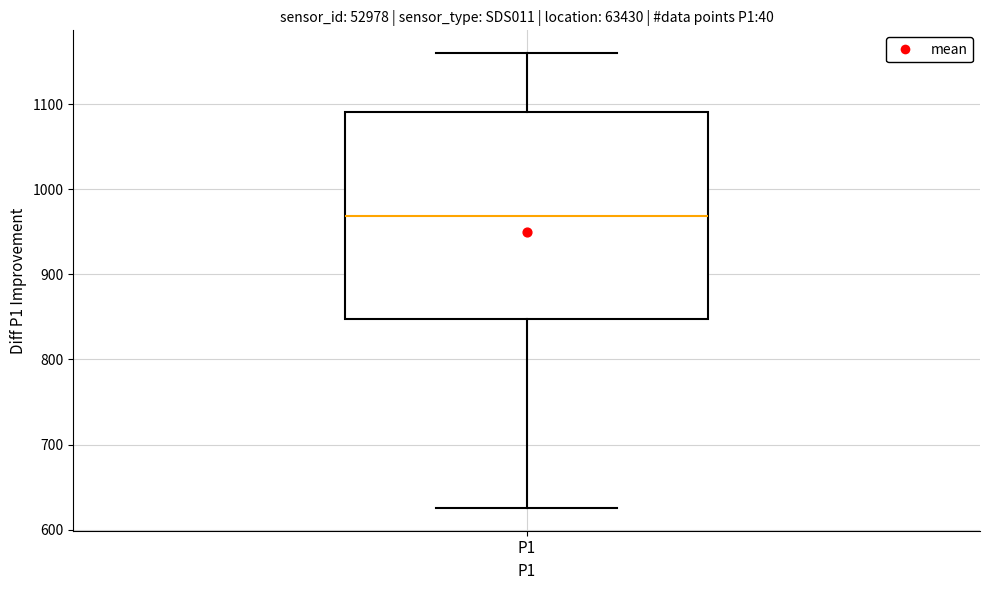

Where is the lower edge of the box for P1 on the y-axis? The values are not printed on the chart, so give them approximately, as read against the axis.

850